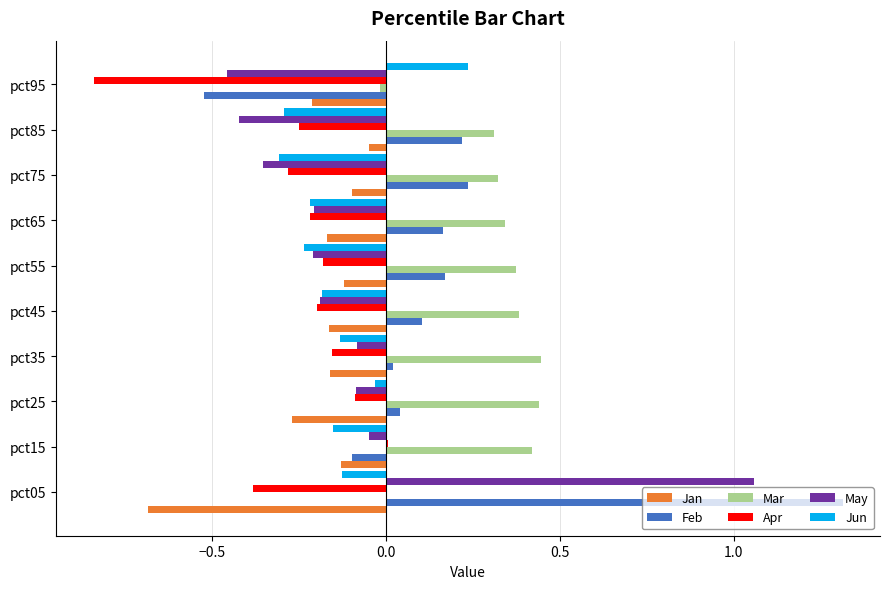

Is it true that Jun equals -0.1 at pct45?

False